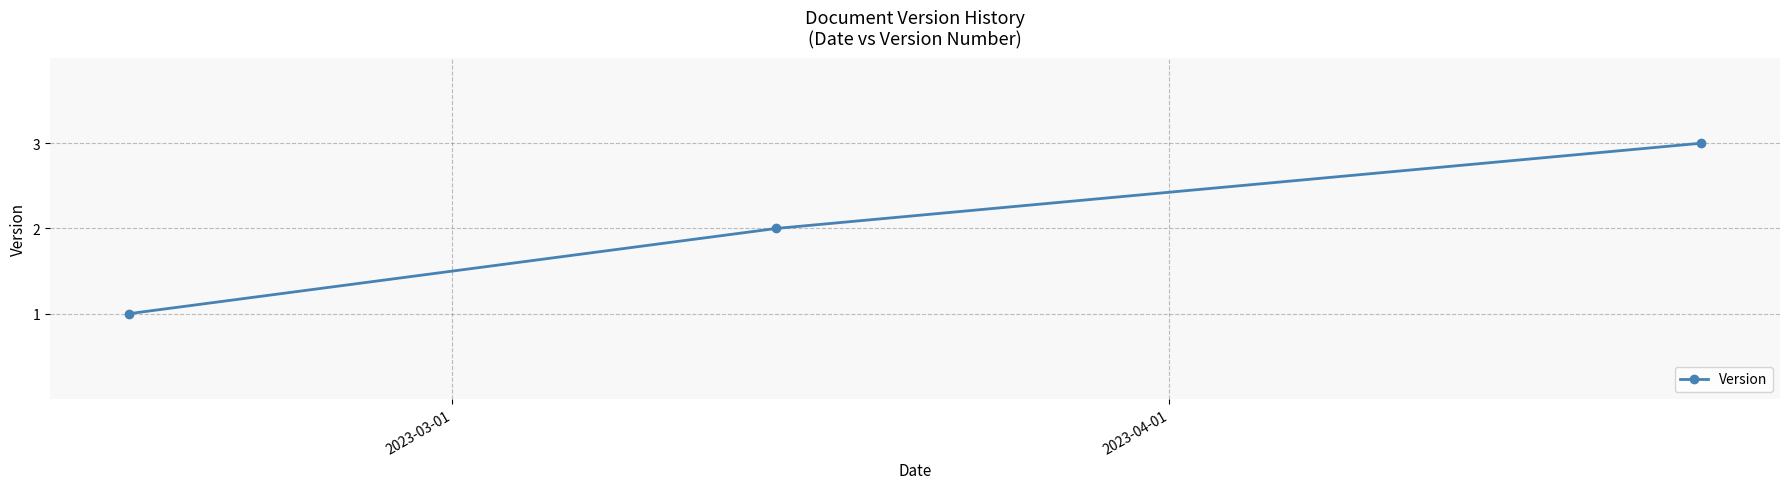

What is the maximum value shown in the chart?

3